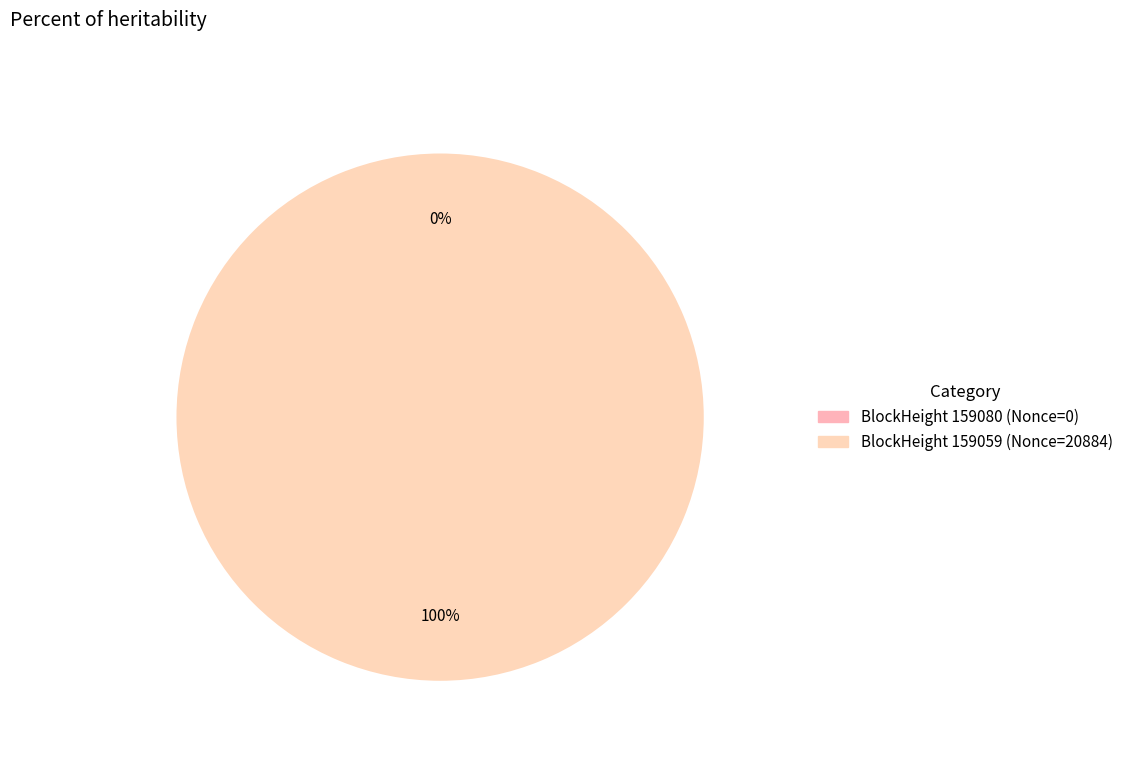

Does 159059 represent more than half of the total?

Yes